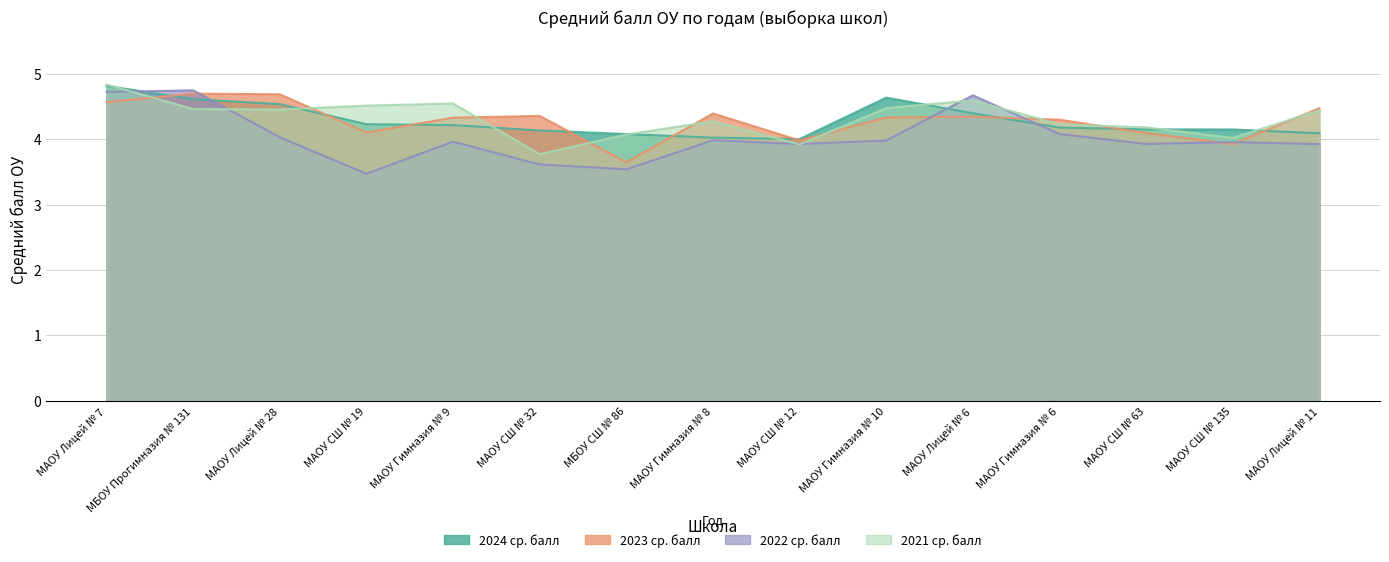

True or false: 2022 ср. балл and 2021 ср. балл intersect in this chart.

True